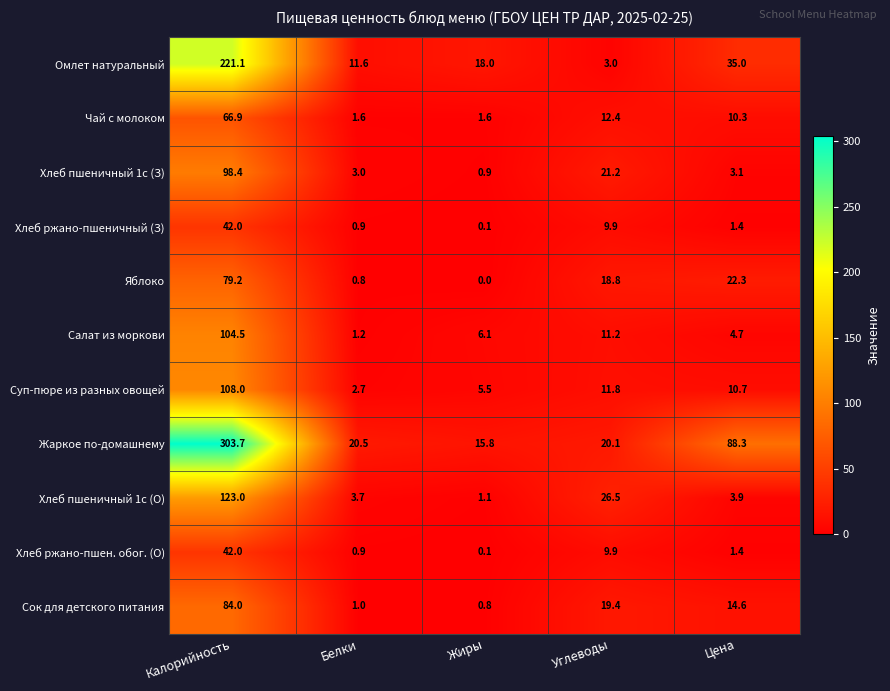

Which series has the widest spread of values?

Жаркое по-домашнему